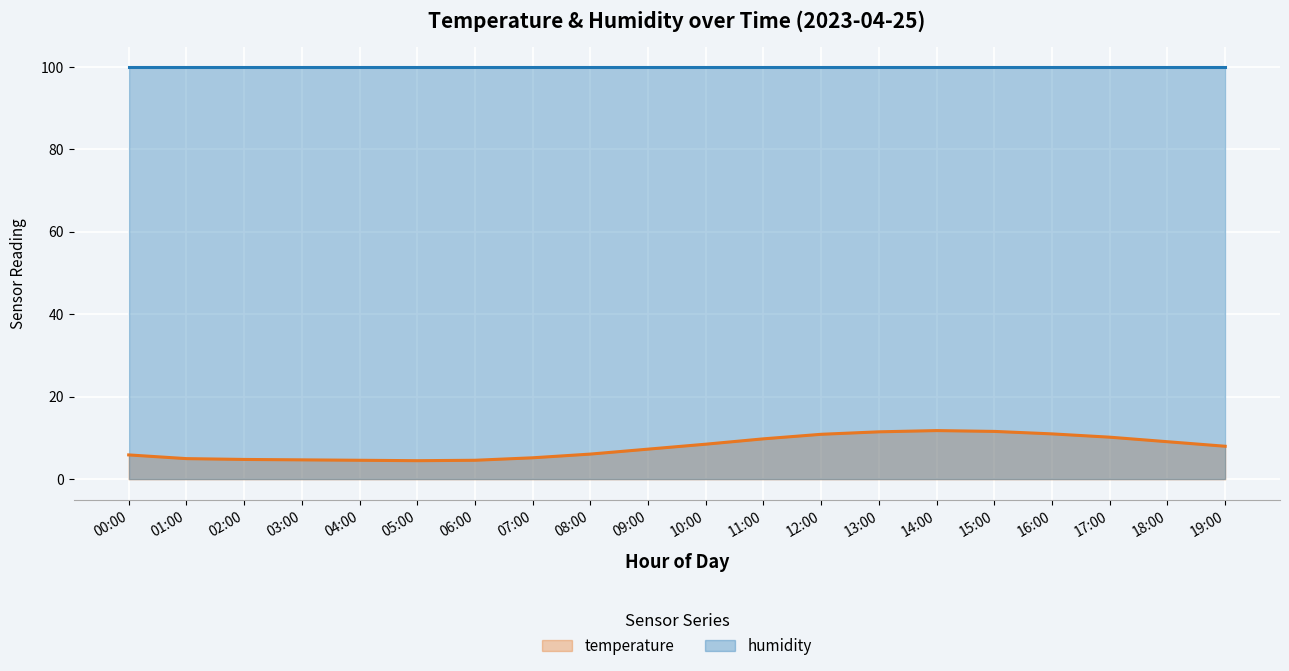

List the labels in order of value, largest first.

14:00, 15:00, 13:00, 16:00, 12:00, 17:00, 11:00, 18:00, 10:00, 19:00, 09:00, 08:00, 00:00, 07:00, 01:00, 02:00, 03:00, 04:00, 06:00, 05:00